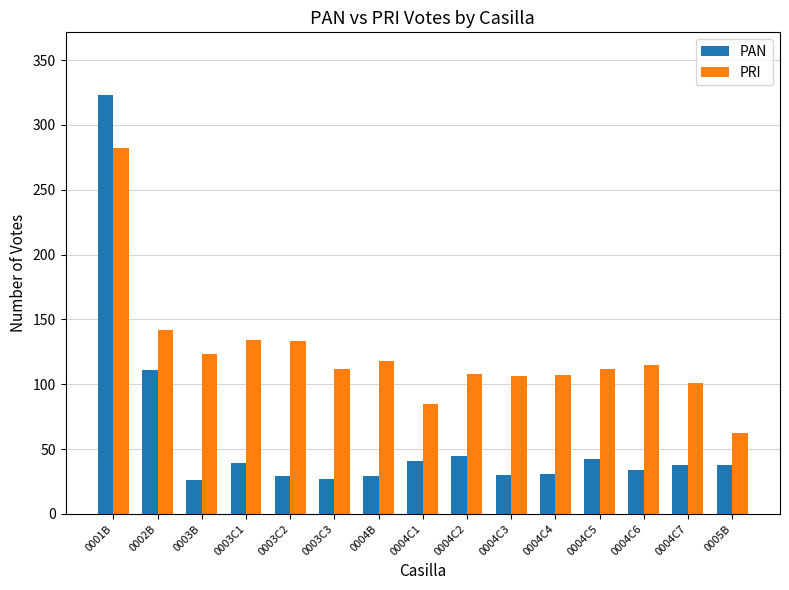

What is the approximate value of PRI at 0003B, to the nearest 10?

120